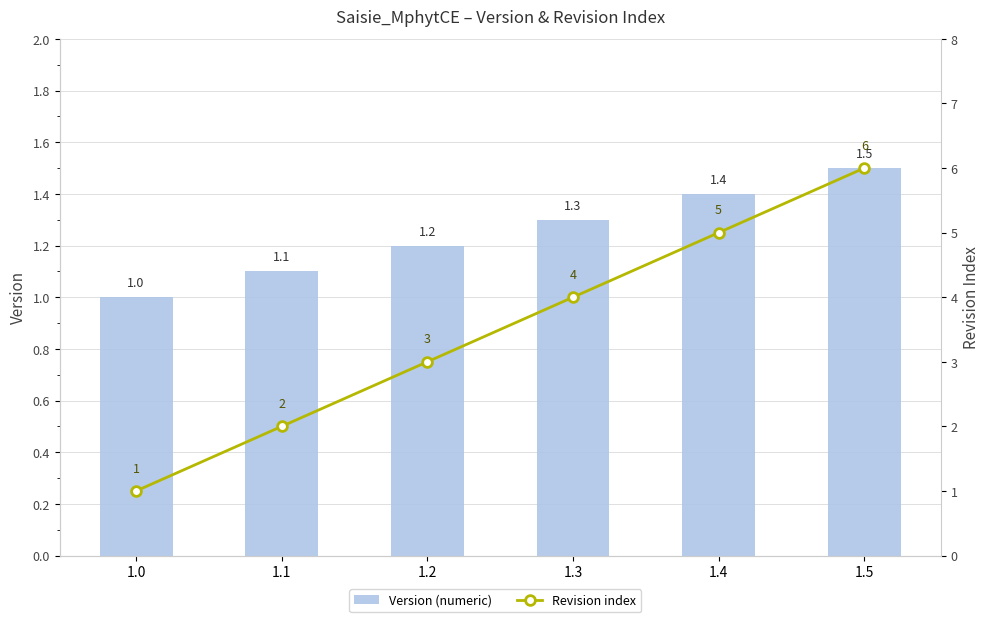

What is the value of the Revision index bar at the 2nd from the left?

2.0